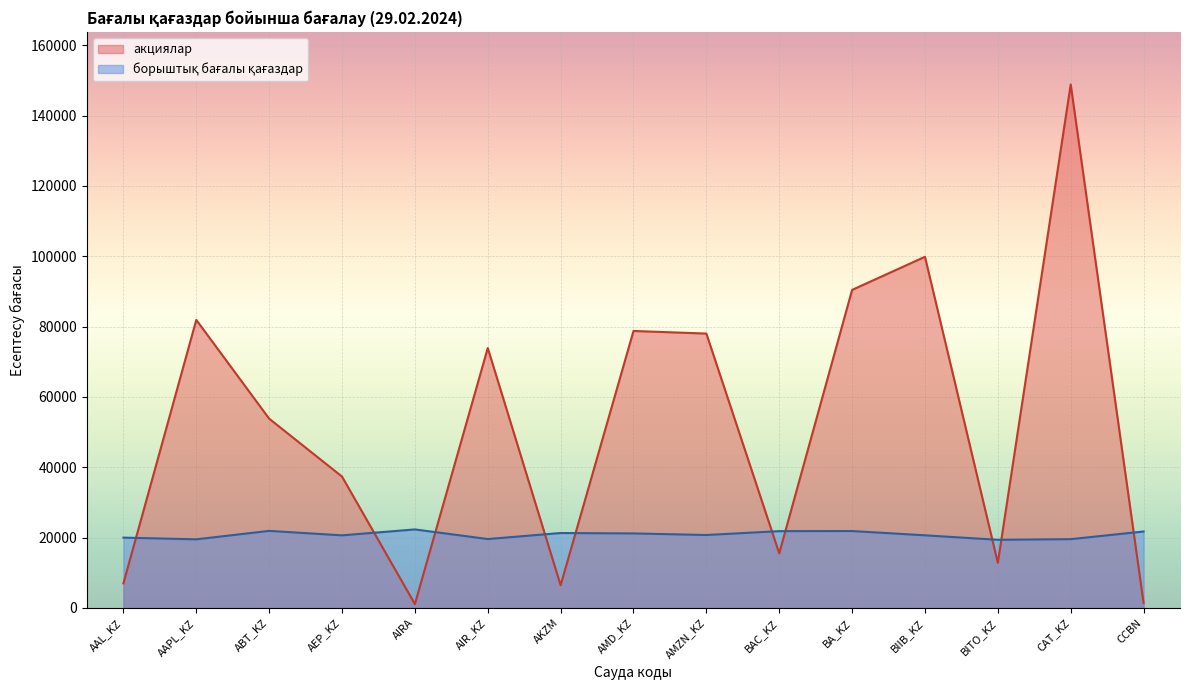

Which series has the widest spread of values?

акциялар